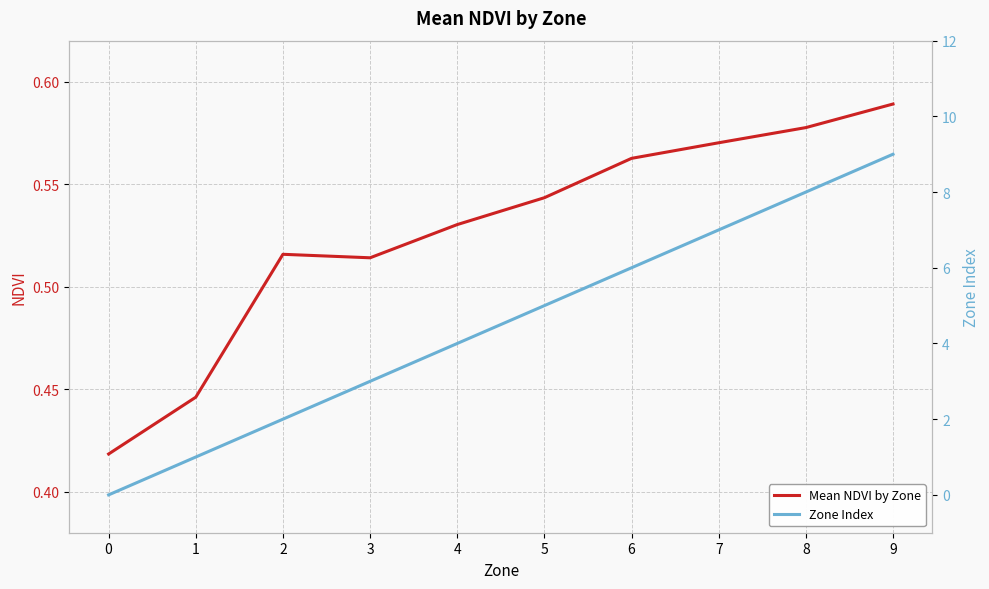

Between 0 and 9, which series saw the biggest shift?

Zone Index